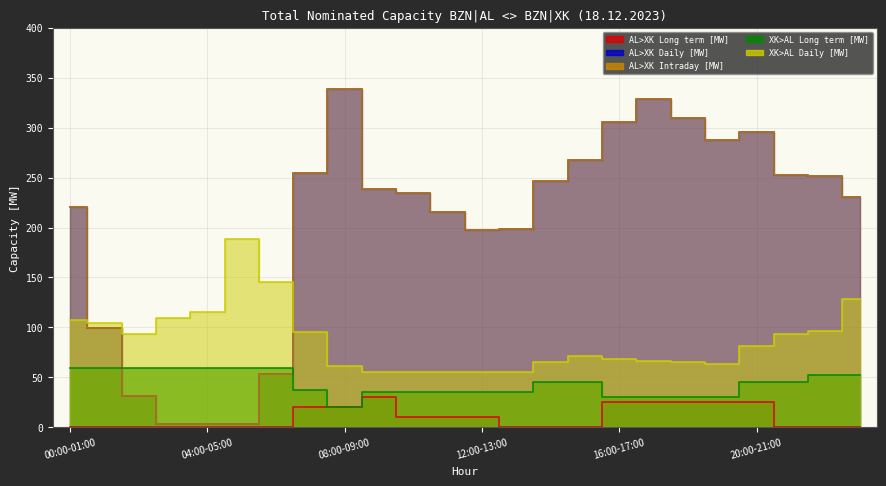

What is the label of the 6th point from the right?

18:00-19:00